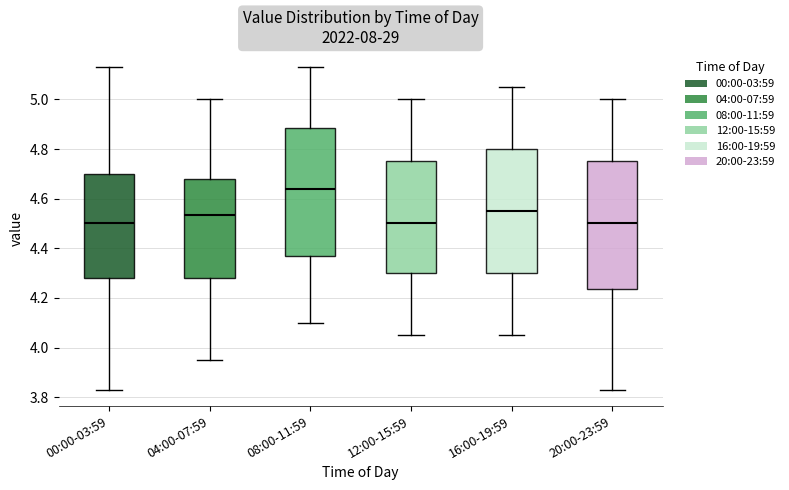

Reading left to right, transcribe this box plot: for each box, give where its median line is, the range the box spans, and where its two whiskers end, as read against the y-axis. The values are not printed on the chart, so give them approximately, as read against the axis.

00:00-03:59: median 4.50, box 4.28 to 4.70, whiskers 3.84 to 5.14
04:00-07:59: median 4.54, box 4.28 to 4.68, whiskers 3.96 to 5.00
08:00-11:59: median 4.64, box 4.36 to 4.88, whiskers 4.10 to 5.14
12:00-15:59: median 4.50, box 4.30 to 4.76, whiskers 4.06 to 5.00
16:00-19:59: median 4.56, box 4.30 to 4.80, whiskers 4.06 to 5.06
20:00-23:59: median 4.50, box 4.24 to 4.76, whiskers 3.84 to 5.00